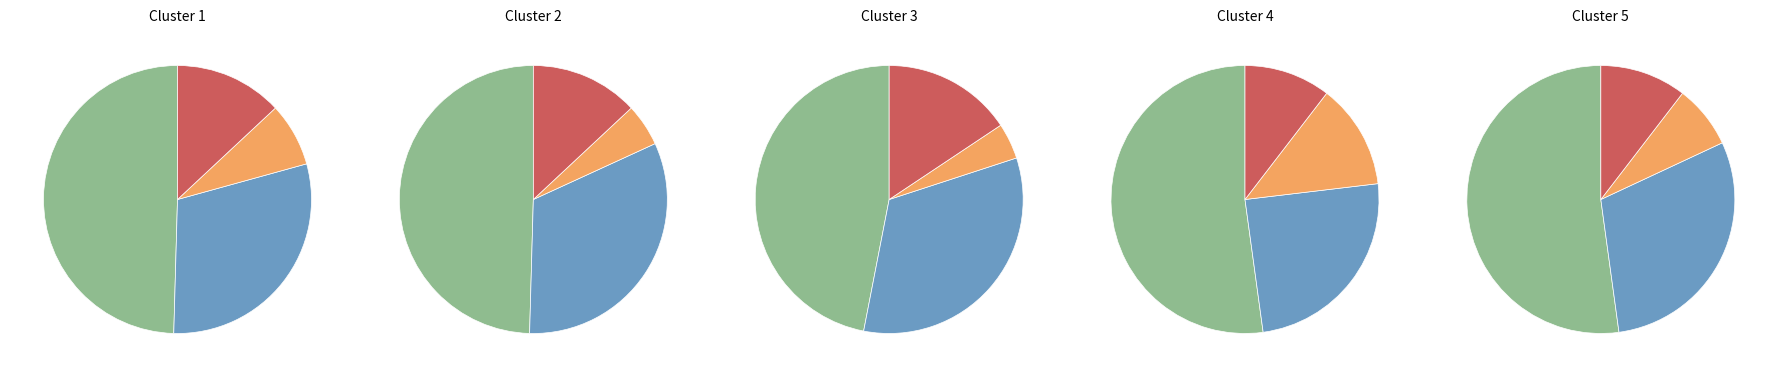

Is it true that 11月第四周 is 5% of the pie?

False